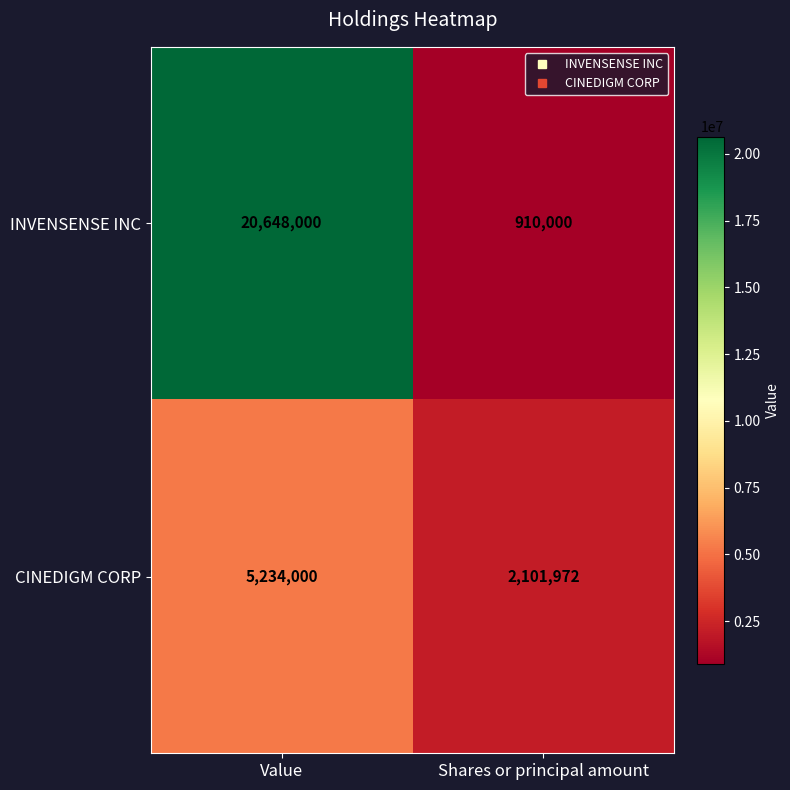

The CINEDIGM CORP series shows 9028694 at Value. True or false?

False